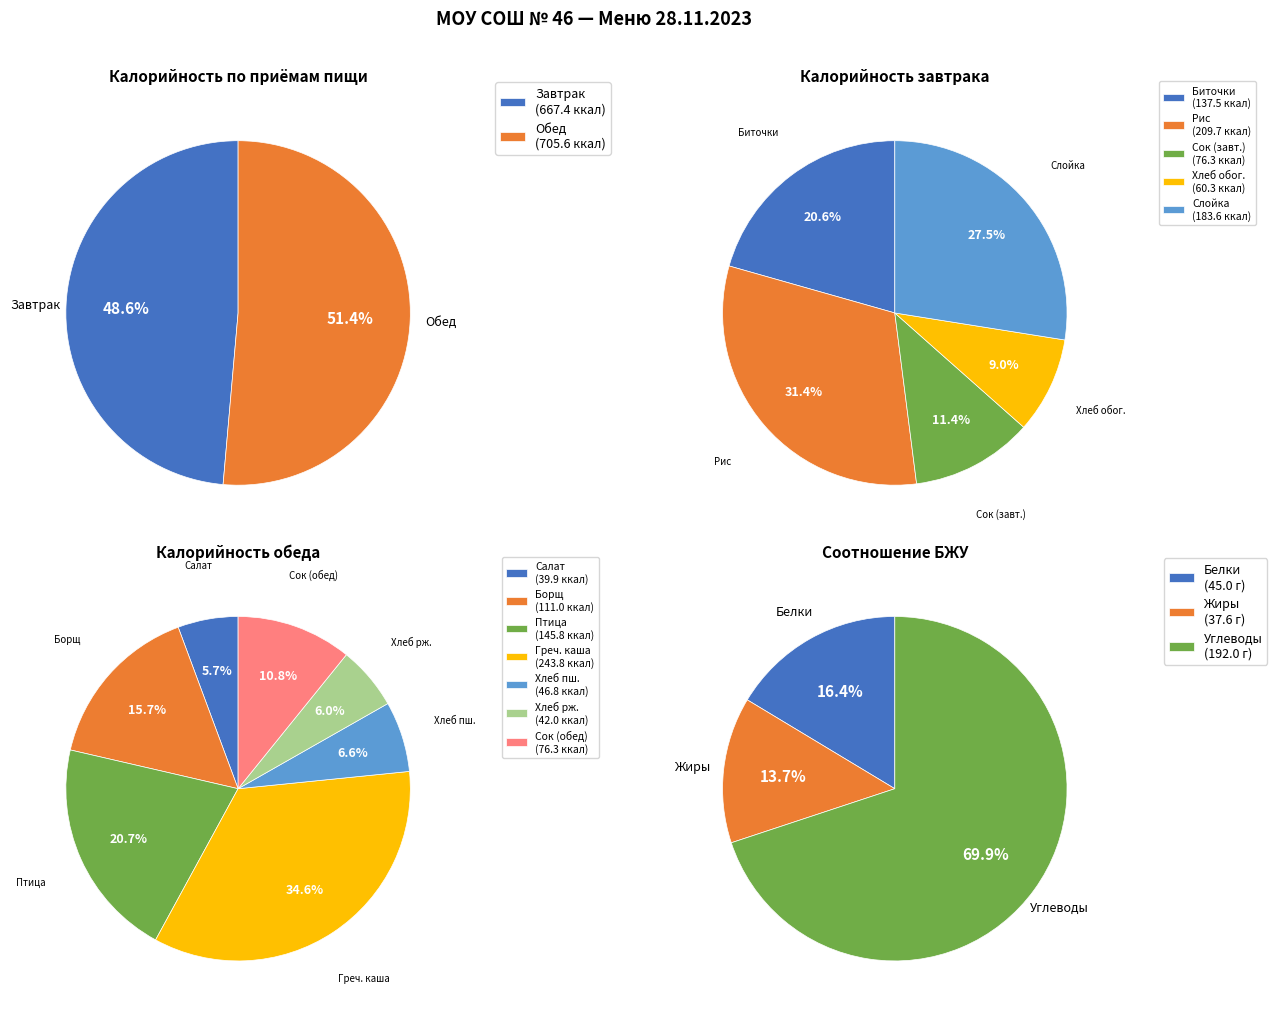

Rank the categories by value from highest to lowest.

Каша рассыпчатая гречневая, Рис отварной, Слойка Бантик, Птица тушеная с соусом, Биточки паровые с соусом 60/40, Борщ с картофелем на курином бульоне, Сок плодово-ягодный, Сок фруктовый, Хлеб обогащенный микронутриентами, Хлеб пшеничный, Хлеб ржаной, Салат из моркови с яблоком